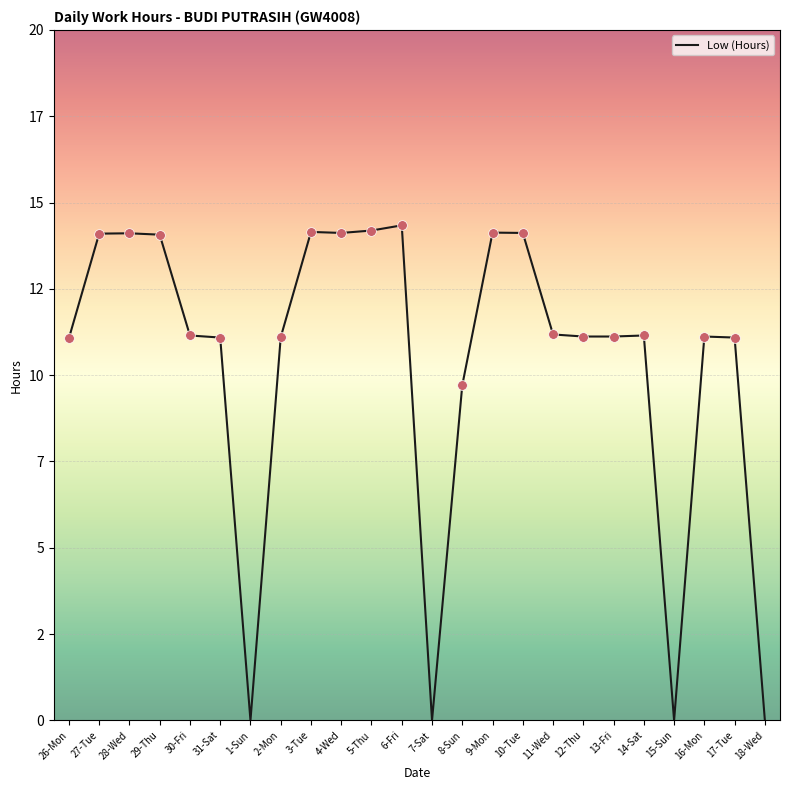

What is the label of the 7th point from the left?

1-Sun